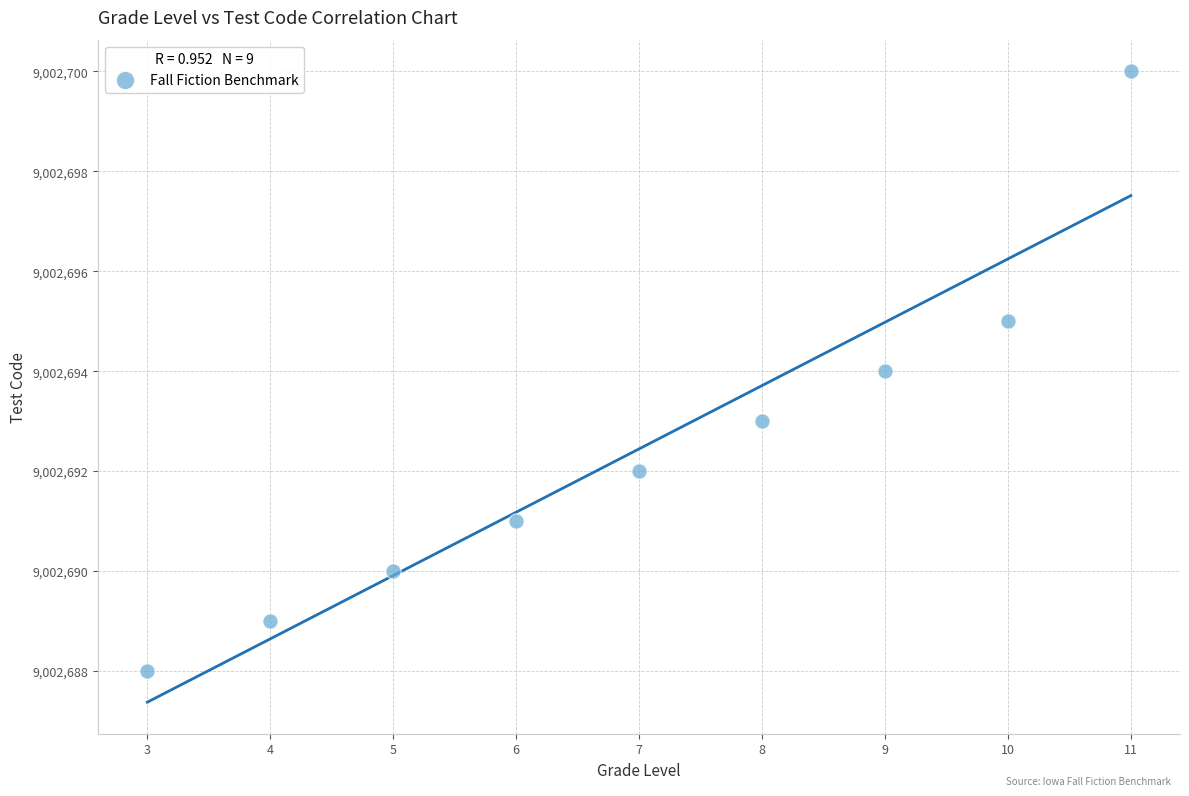

What is the range of X values (max minus min)?

8